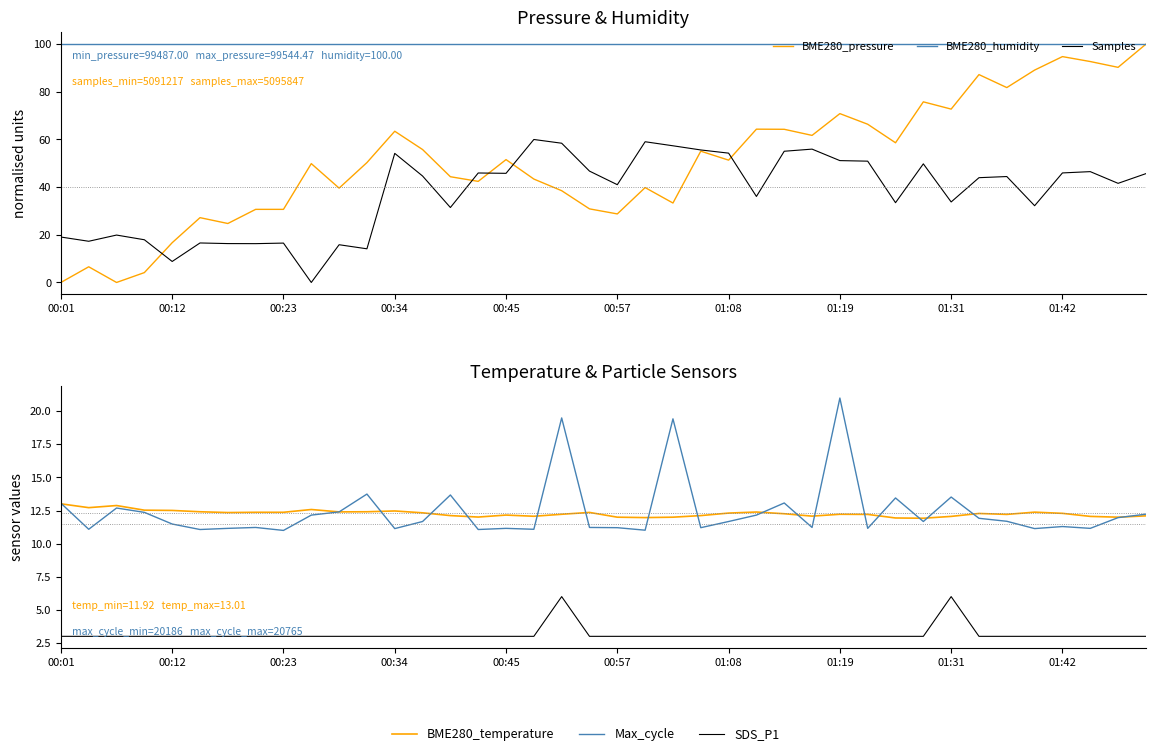

What is the sum of the SDS_P1 values at 00:45 and 13?

6.0